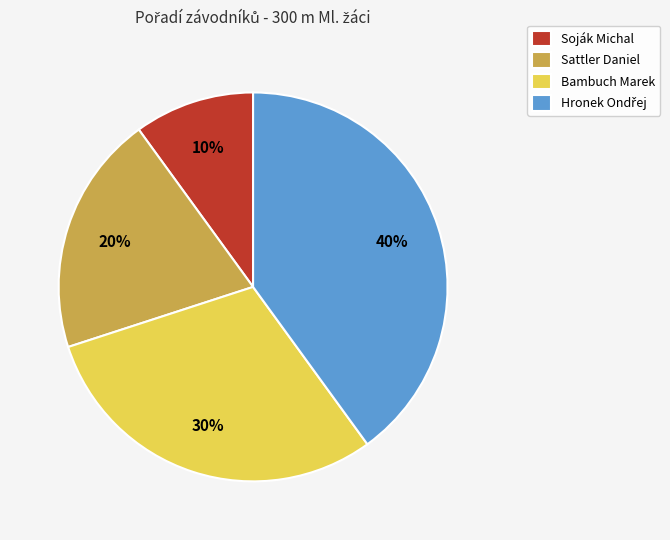

To the nearest percent, what is the difference between the largest and smallest slice percentages?

30%